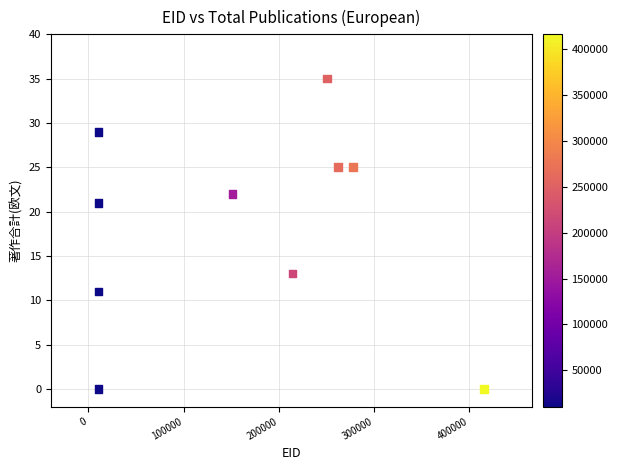

What is the average X value?

161656